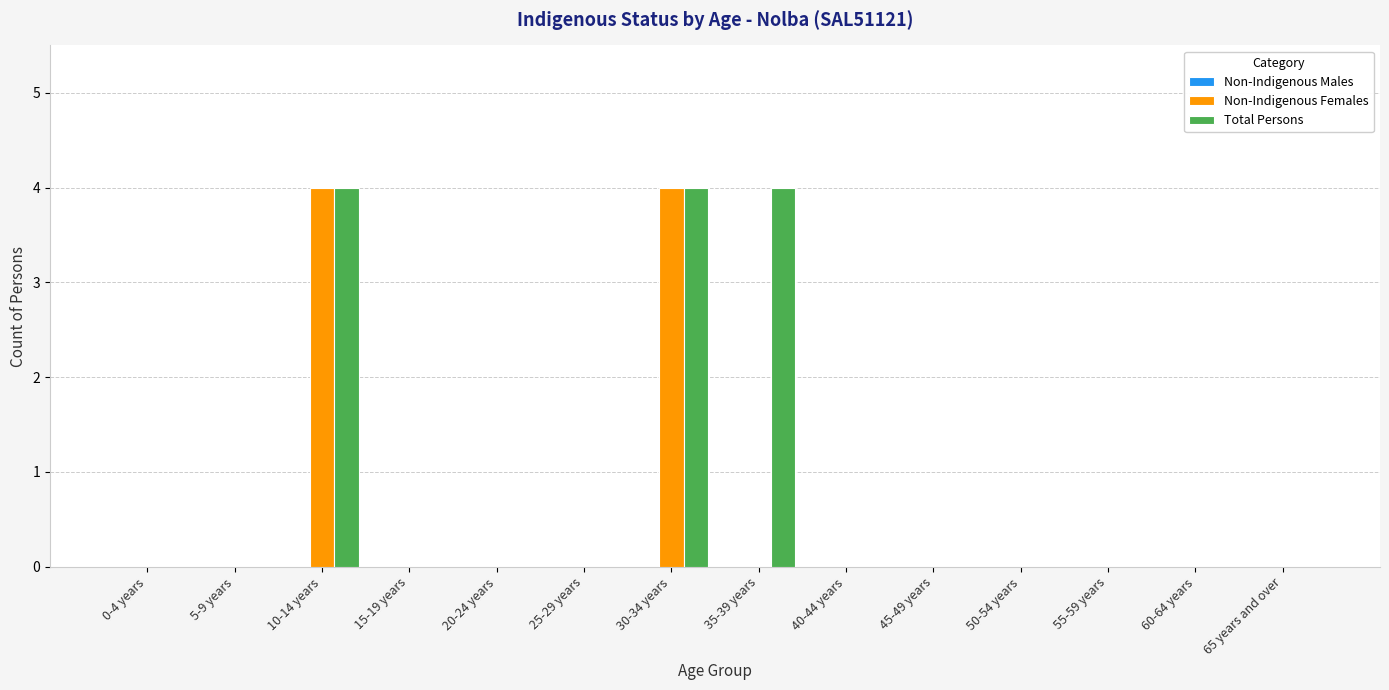

What is the highest value of the Non-Indigenous Females series?

4